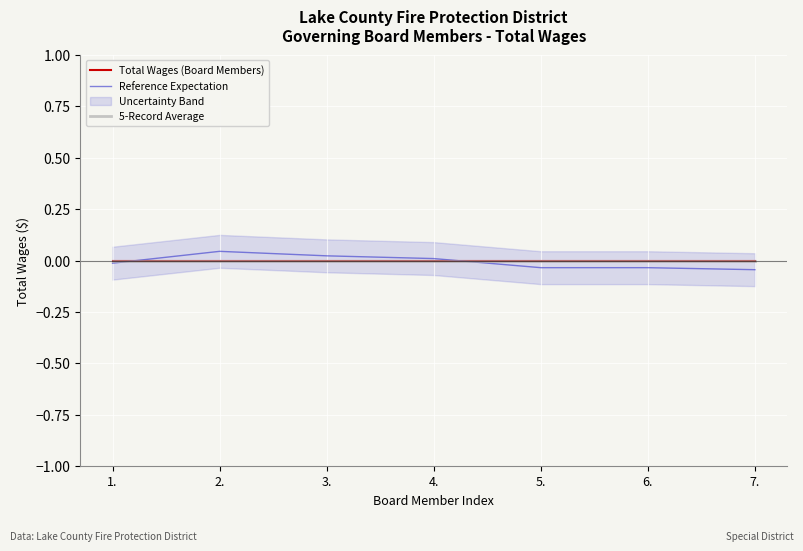

Reading left to right, extract all data points from this chart.

Total Wages (Board Members): 0.0	0.0	0.0	0.0	0.0	0.0	0.0
Reference Expectation: -0.0	0.0	0.0	0.0	-0.0	-0.0	-0.0
5-Record Average: 0.0	0.0	0.0	0.0	0.0	0.0	0.0